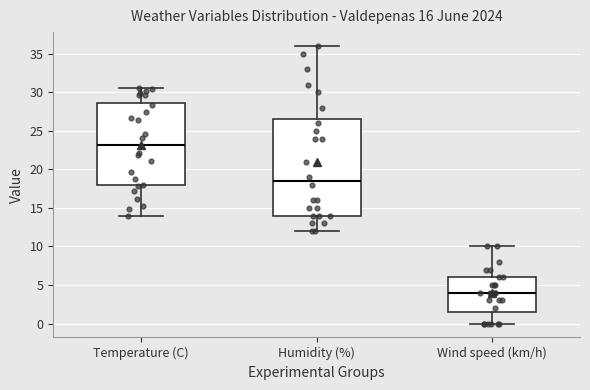

Which box has the highest median line?

Temperature (C)